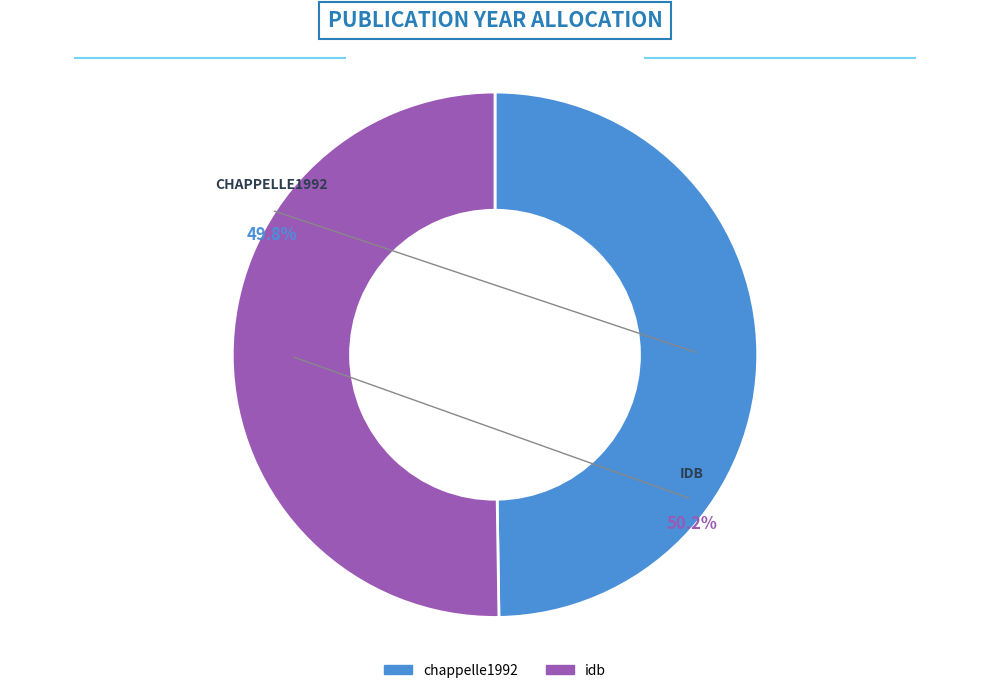

Which category has the biggest portion of the pie?

idb